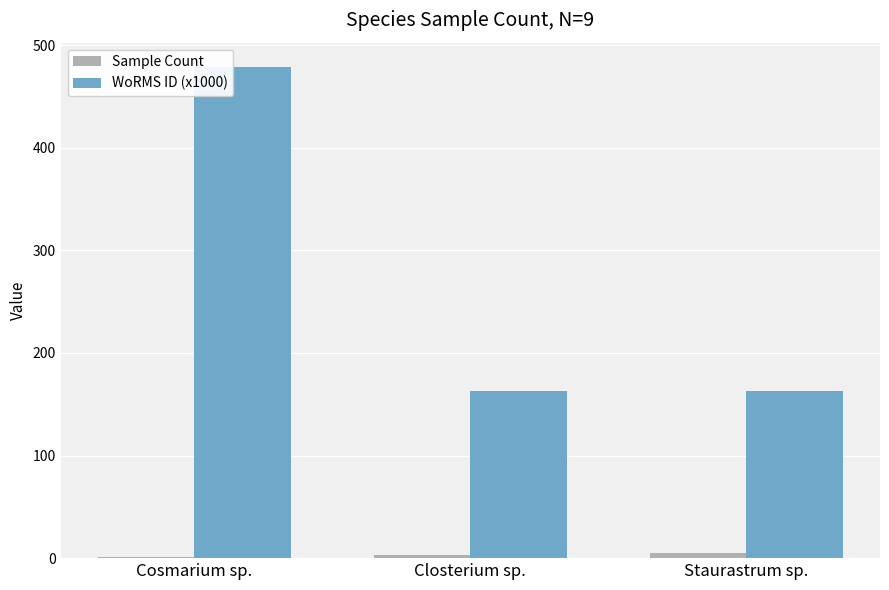

Count the number of categories in the chart.

3